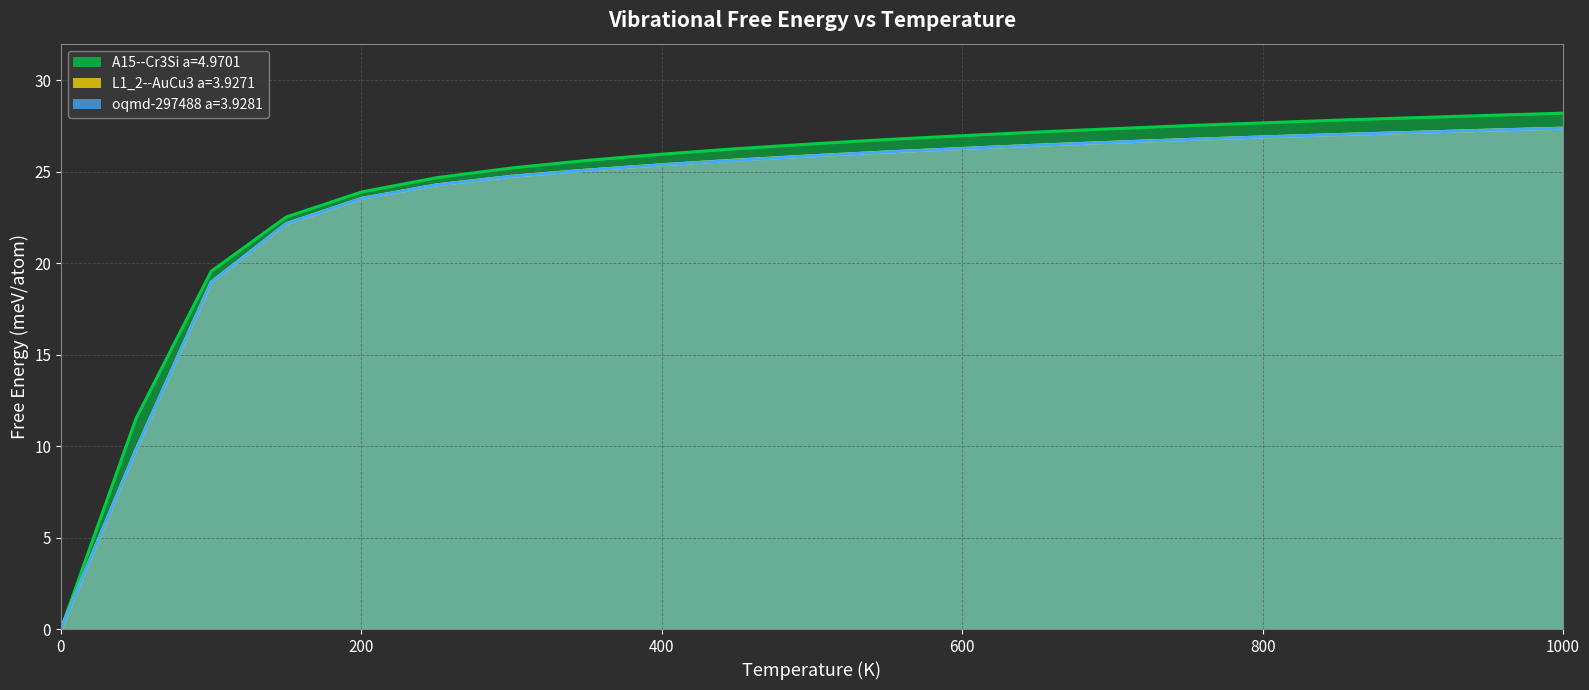

At which category is the sum across all series the highest?

1000.0